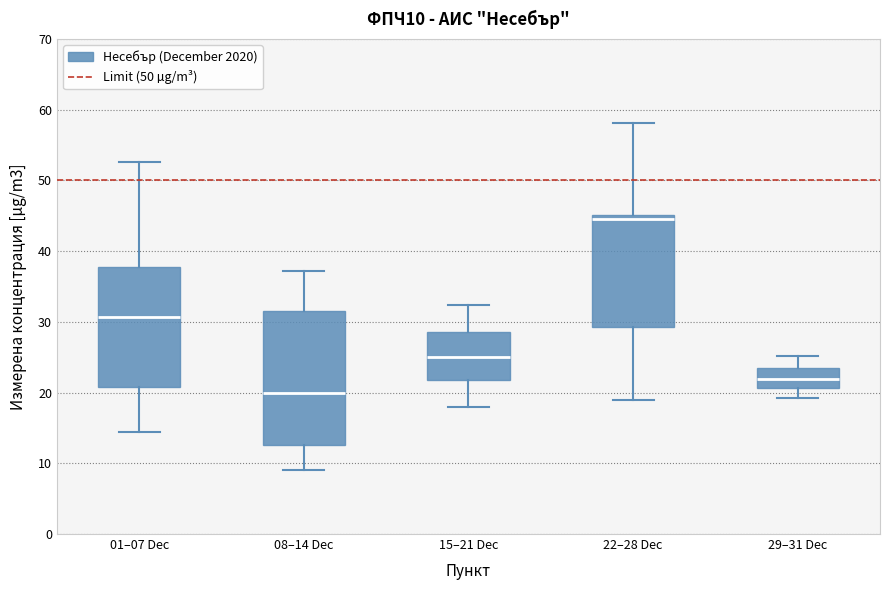

Which box's median line is the highest?

22–28 Dec